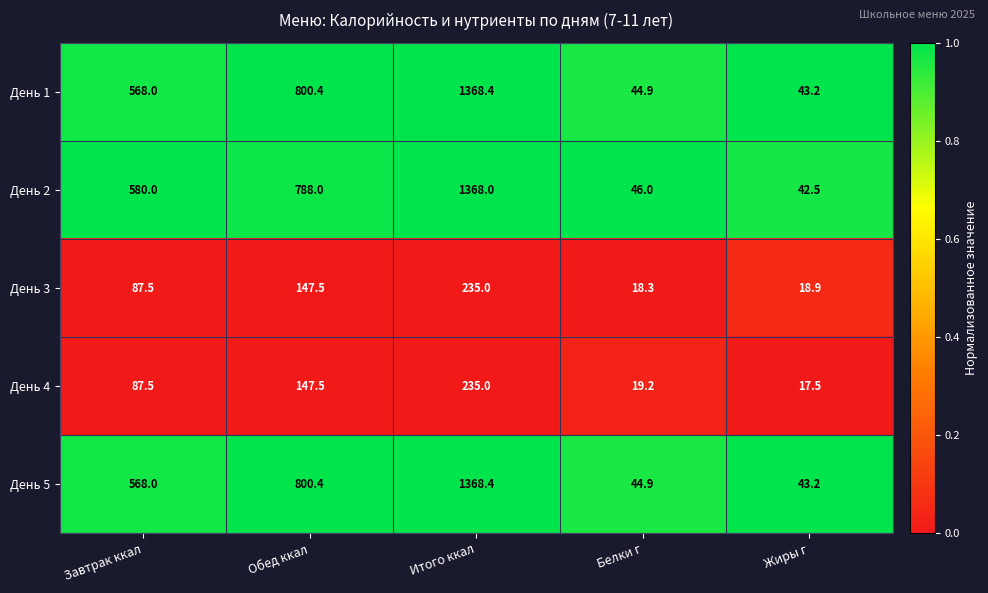

What is the total value across all series at Итого ккал?

4574.8